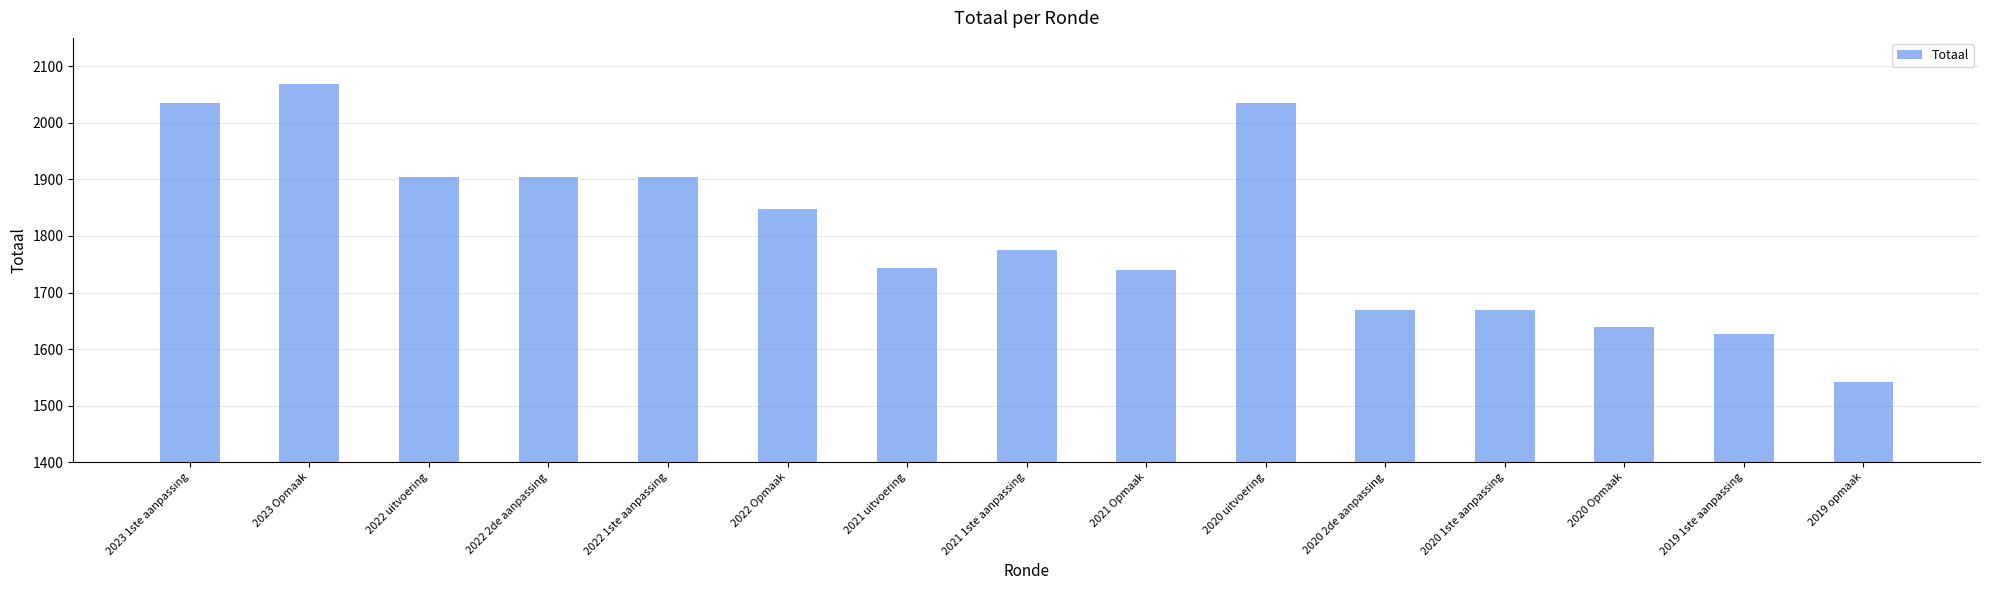

What value does the data have at 2022 uitvoering, to the nearest 10?

1900